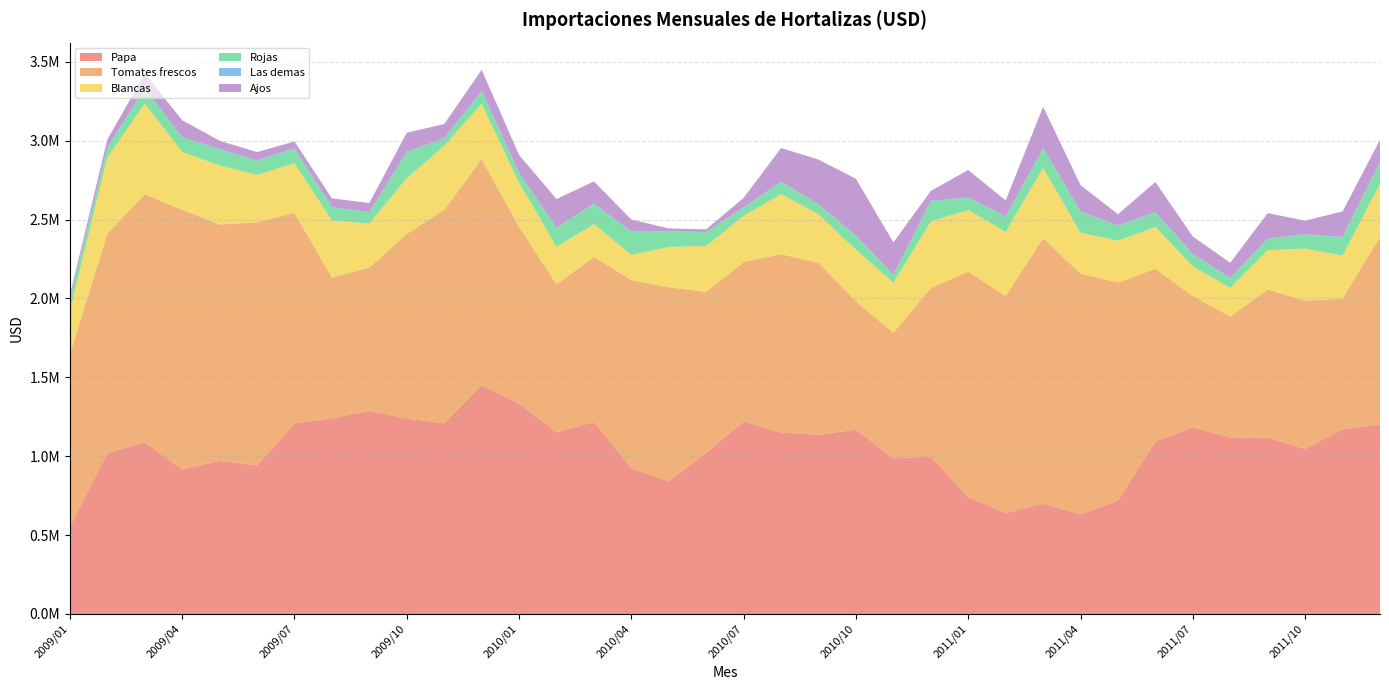

Reading left to right, transcribe all the data shown in this chart.

Papa: 552630.5	1018286.3	1087939.6	914684.9	970054.3	940934.9	1206698.5	1240844.2	1286746.0	1238037.1	1208205.5	1448660.7	1333234.8	1150588.1	1216541.3	925097.2	840230.4	1020624.9	1219354.1	1149930.2	1135441.7	1168131.4	986428.1	997107.6	739453.7	640151.1	699337.7	630039.2	717580.6	1093387.3	1182233.1	1118699.5	1118562.5	1046474.0	1169356.4	1202332.5
Tomates frescos: 1093566.6	1390814.7	1571910.5	1646679.3	1498309.6	1540684.8	1335290.6	891361.8	908589.6	1170254.3	1353298.7	1433052.1	1120192.8	939457.7	1046151.7	1190484.5	1230296.2	1020608.5	1010917.7	1130670.0	1089559.7	812250.7	795793.4	1068452.8	1429994.1	1375392.1	1682464.5	1526593.1	1382861.8	1094717.8	832945.4	766404.7	937382.5	938372.6	829633.9	1185990.6
Blancas: 276681.8	484013.6	575288.8	367154.8	374262.3	301517.2	314091.7	361949.3	279309.2	354695.0	405093.3	352531.2	279085.1	238418.2	208119.6	160510.6	256022.7	291769.3	293143.9	380627.7	308824.8	328477.1	318088.1	423320.6	391138.6	405719.0	445225.3	259775.1	265695.0	265196.4	188415.8	181873.5	249712.9	331148.7	272640.2	339153.3
Rojas: 67507.7	61282.7	98444.9	91193.4	102857.6	90303.0	90618.7	84452.6	69666.2	163635.6	45338.6	79755.7	61484.5	118002.5	128306.3	145835.6	98739.7	85868.8	52616.5	76588.5	60477.9	87300.4	47766.5	125789.1	75713.9	96751.6	122686.3	132809.0	93833.0	91333.9	74792.5	60657.3	71076.0	88720.1	115099.8	136446.6
Las demas: 5951.2	1824.7	1636.2	1598.3	1598.8	2406.4	5070.7	2066.8	2613.4	3385.8	2367.4	3412.4	2780.1	2913.8	2153.0	1783.3	1969.5	1954.5	2653.7	2428.8	1933.0	2390.6	2584.5	4554.6	3866.1	2418.6	2700.0	3055.2	3218.9	3068.6	3665.6	3456.3	2997.7	2869.0	3158.0	3562.6
Ajos: 25133.0	50752.9	89314.4	108292.6	52380.1	51709.8	42977.3	53352.9	57717.9	120503.2	91083.9	131545.0	112698.9	180567.9	140640.6	76160.3	16284.9	17006.4	58889.5	213097.8	283942.2	359727.5	204523.4	62075.4	173864.9	100521.3	262540.1	165777.1	70732.5	190461.4	110113.7	95197.6	160875.3	85412.0	161458.5	137968.7